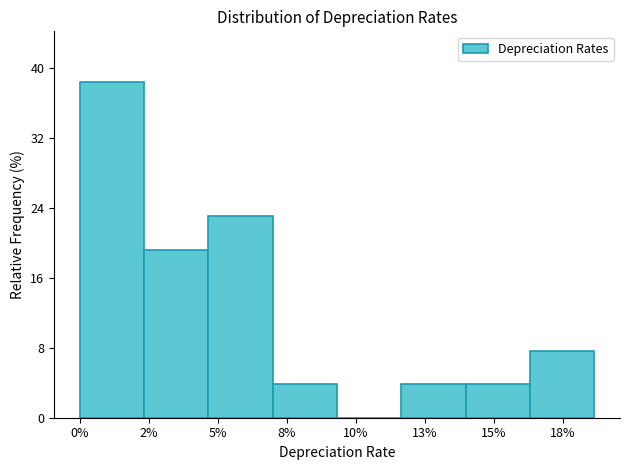

Reading right to left, extract all data points from this chart.

18%=7.7	15%=3.8	13%=3.8	10%=0.0	8%=3.8	5%=23.1	2%=19.2	0%=38.5